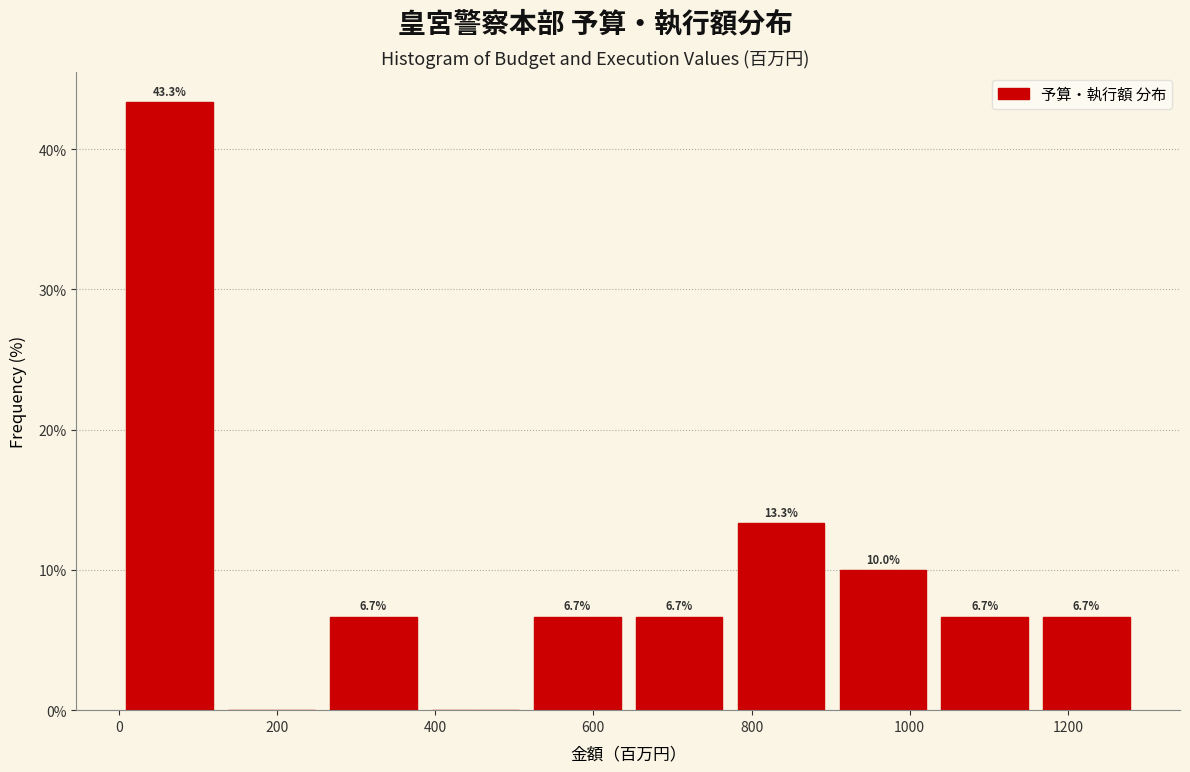

Which range on the x-axis has the tallest bar?

0 to 120